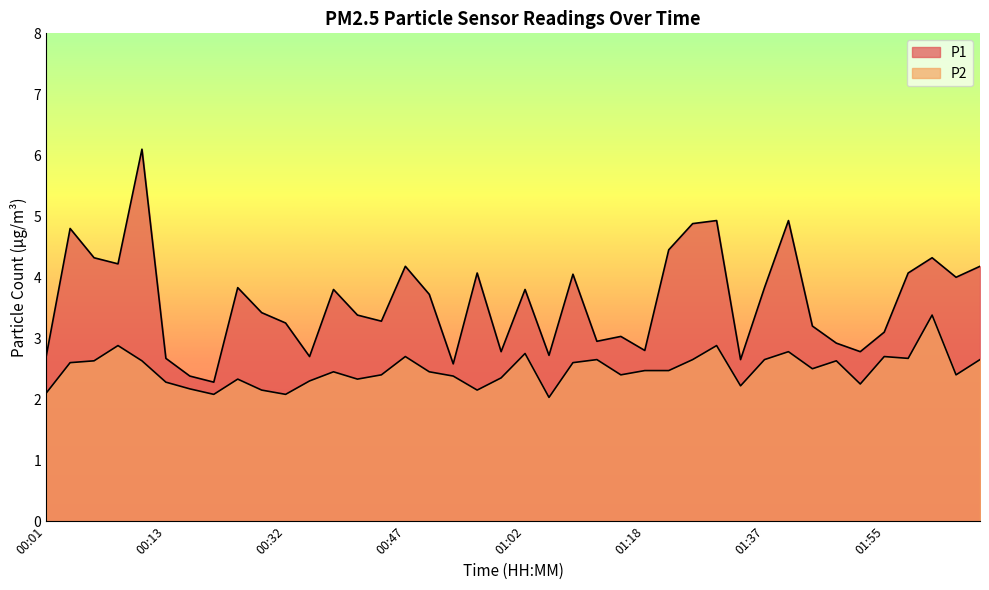

What is the minimum value shown in the chart?

2.0